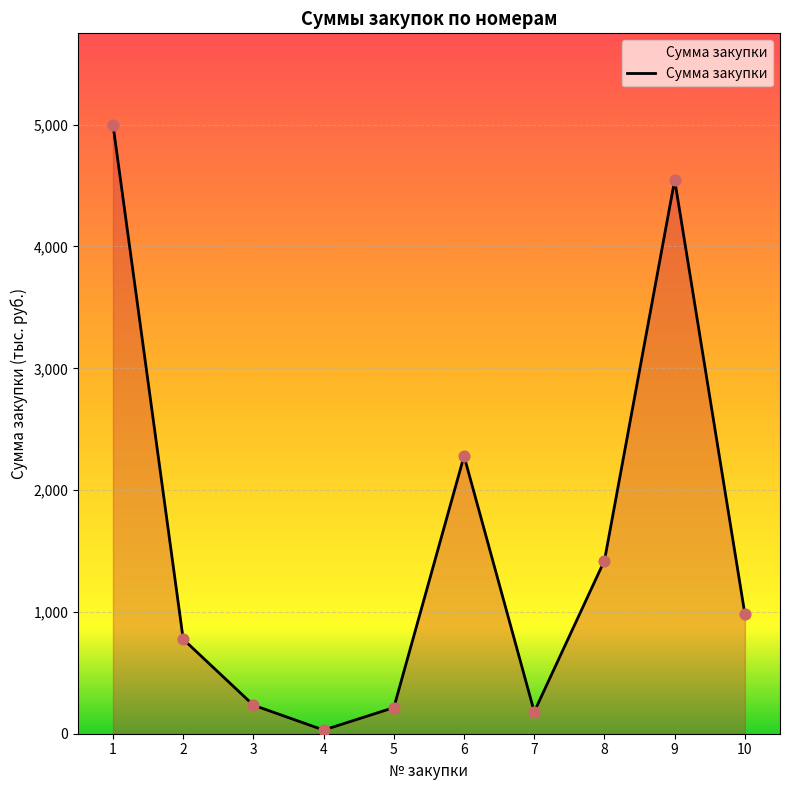

What is the change in value from 8 to 9?

+3124.1